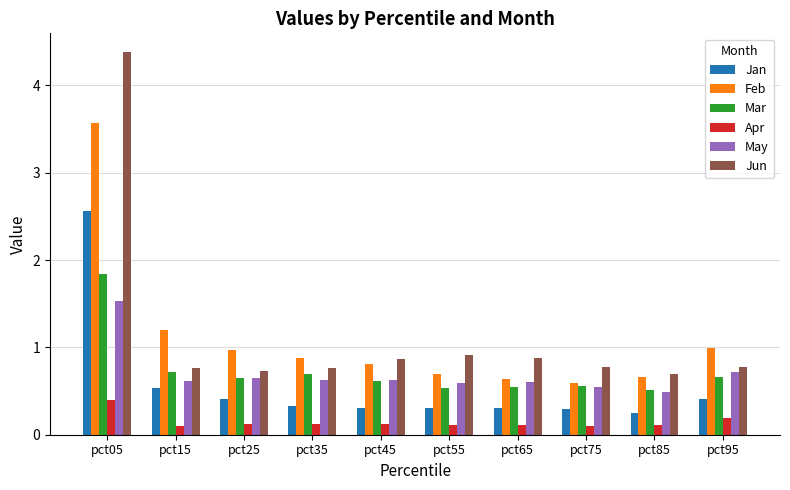

Which series has the widest spread of values?

Jun